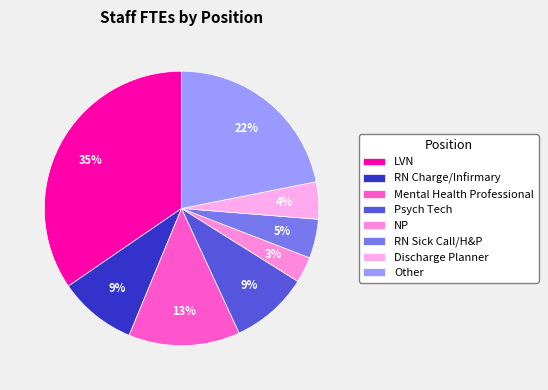

Which category has the biggest portion of the pie?

LVN